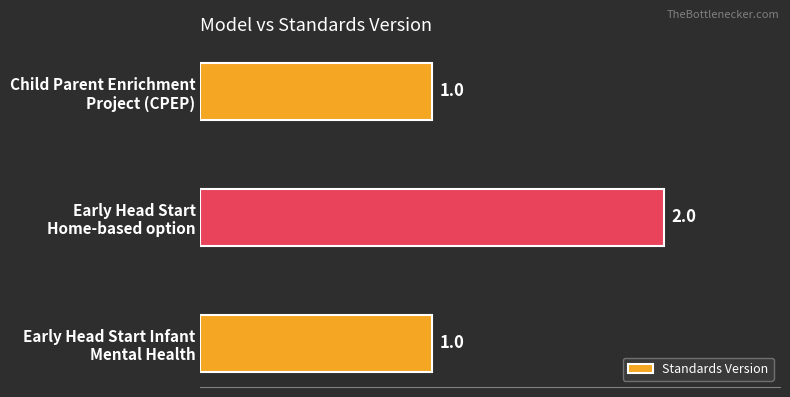

Reading top to bottom, list all the values displayed in this chart.

1	2	1